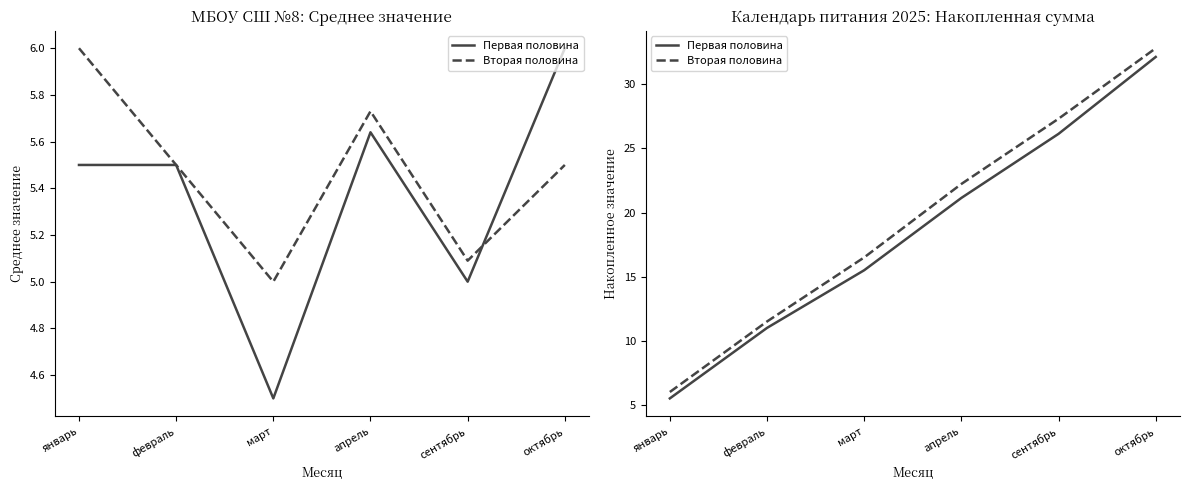

At which category is the sum across all series the highest?

октябрь